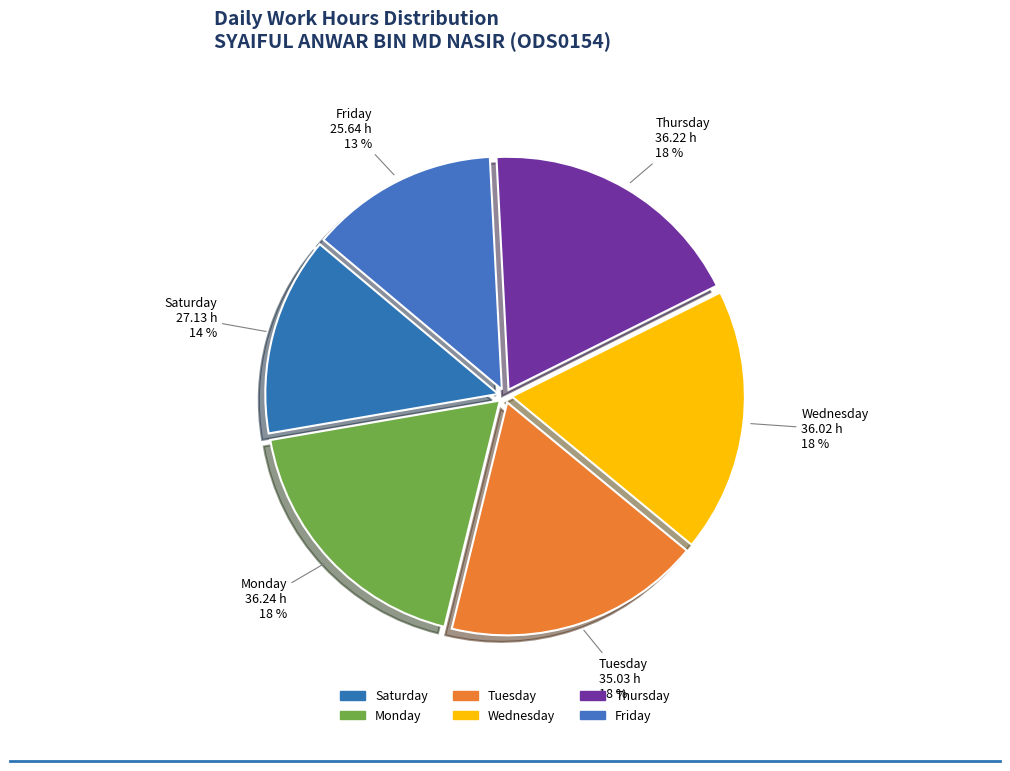

How many slices are in this pie chart?

6